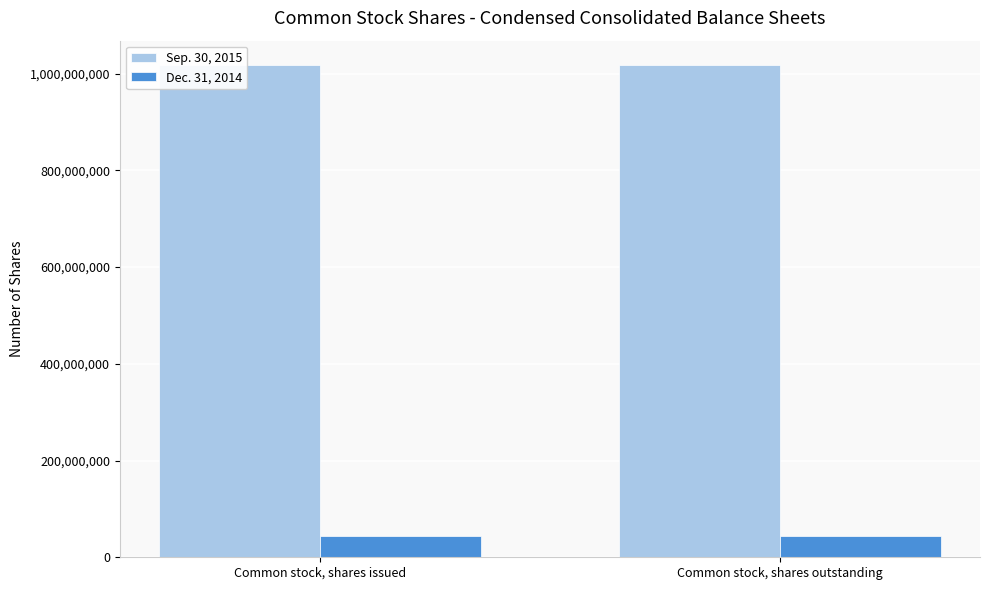

True or false: Sep. 30, 2015 has a value of 1017199362 at Common stock, shares issued.

True